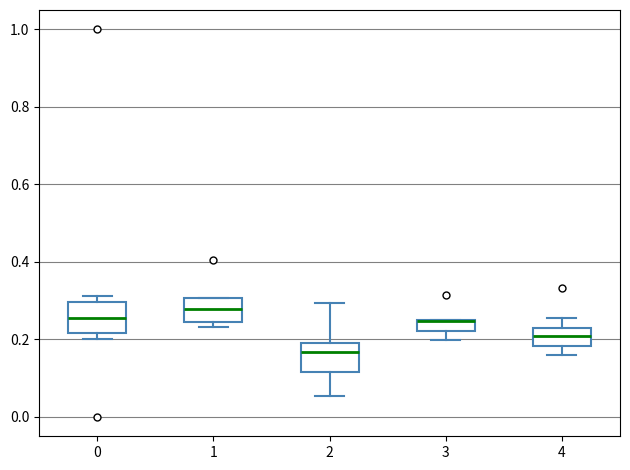

Where does the lower whisker of the box at x = 4 end on the y-axis? The values are not printed on the chart, so give them approximately, as read against the axis.

0.16